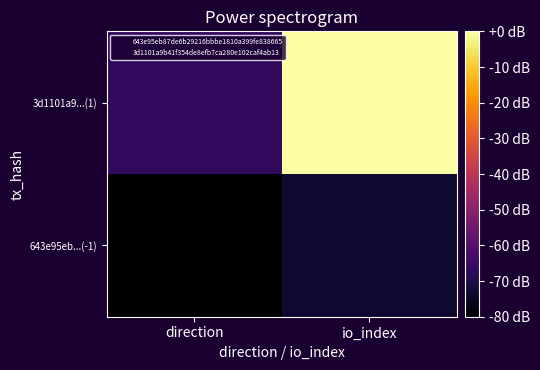

What is the minimum value shown in the chart?

-80.0